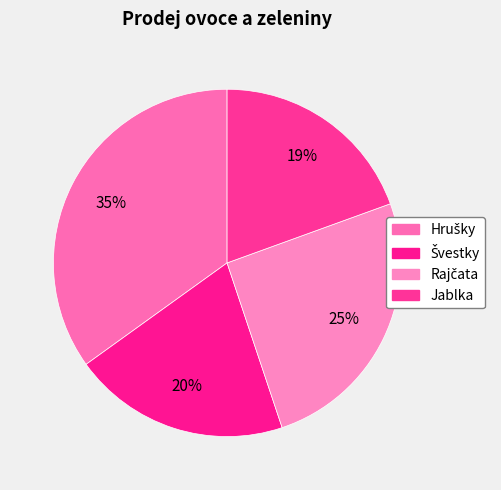

How many segments does this pie chart have?

4